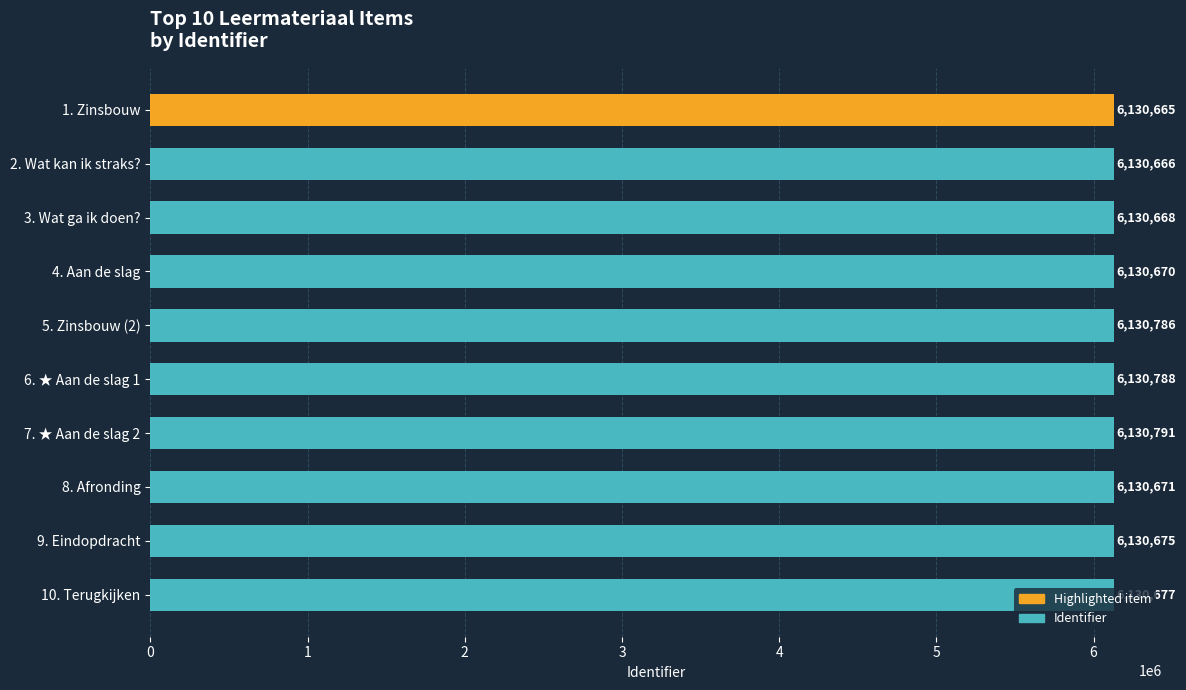

Rank the categories by value from highest to lowest.

7. ★ Aan de slag 2, 6. ★ Aan de slag 1, 5. Zinsbouw (2), 10. Terugkijken, 9. Eindopdracht, 8. Afronding, 4. Aan de slag, 3. Wat ga ik doen?, 2. Wat kan ik straks?, 1. Zinsbouw